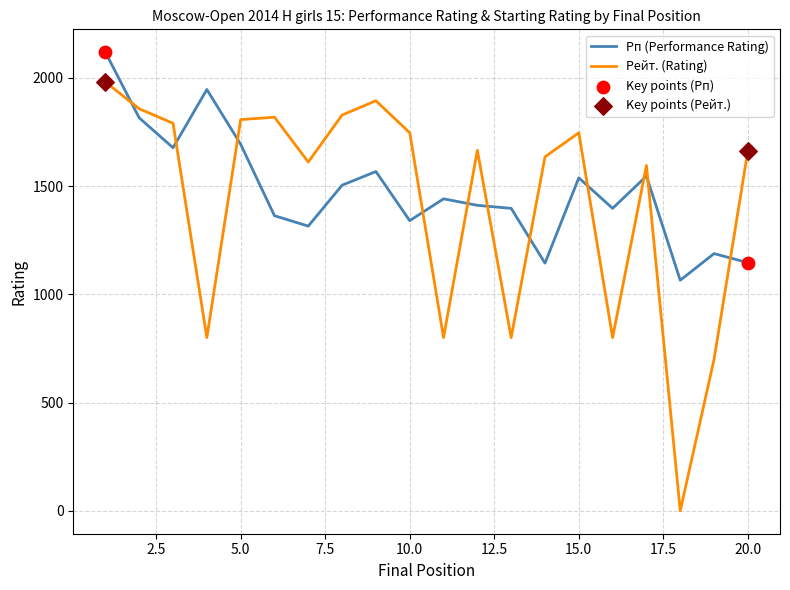

At how many categories does at least one series exceed 1907?

2